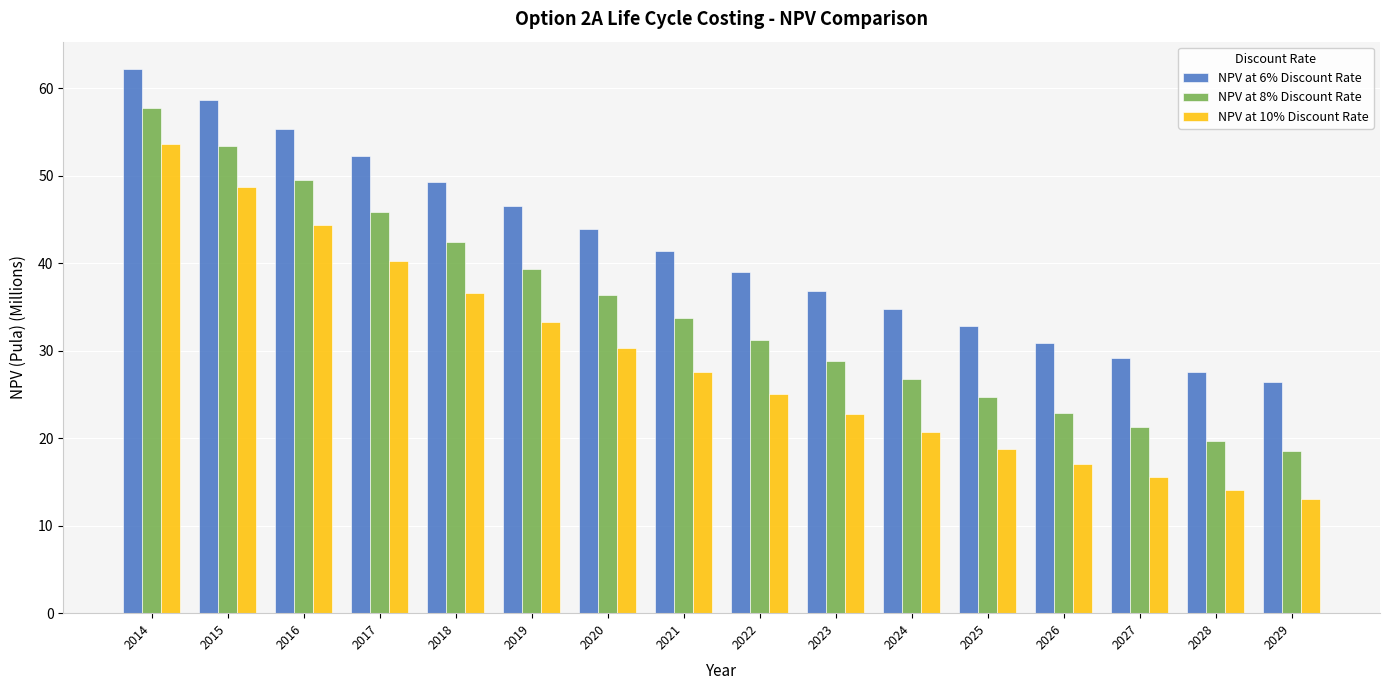

How many data points does each series have?

16